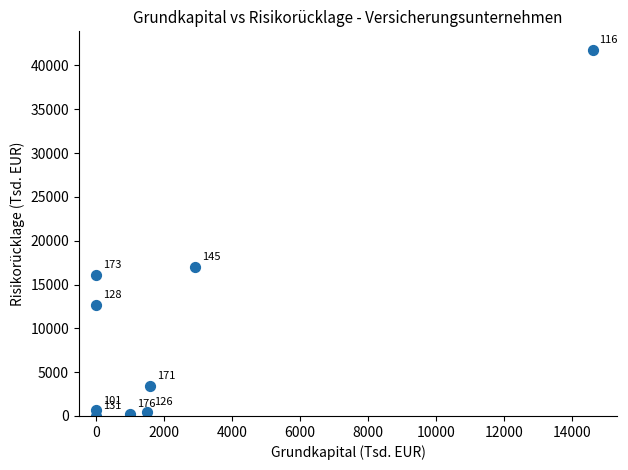

What is the range of X values (max minus min)?

14600